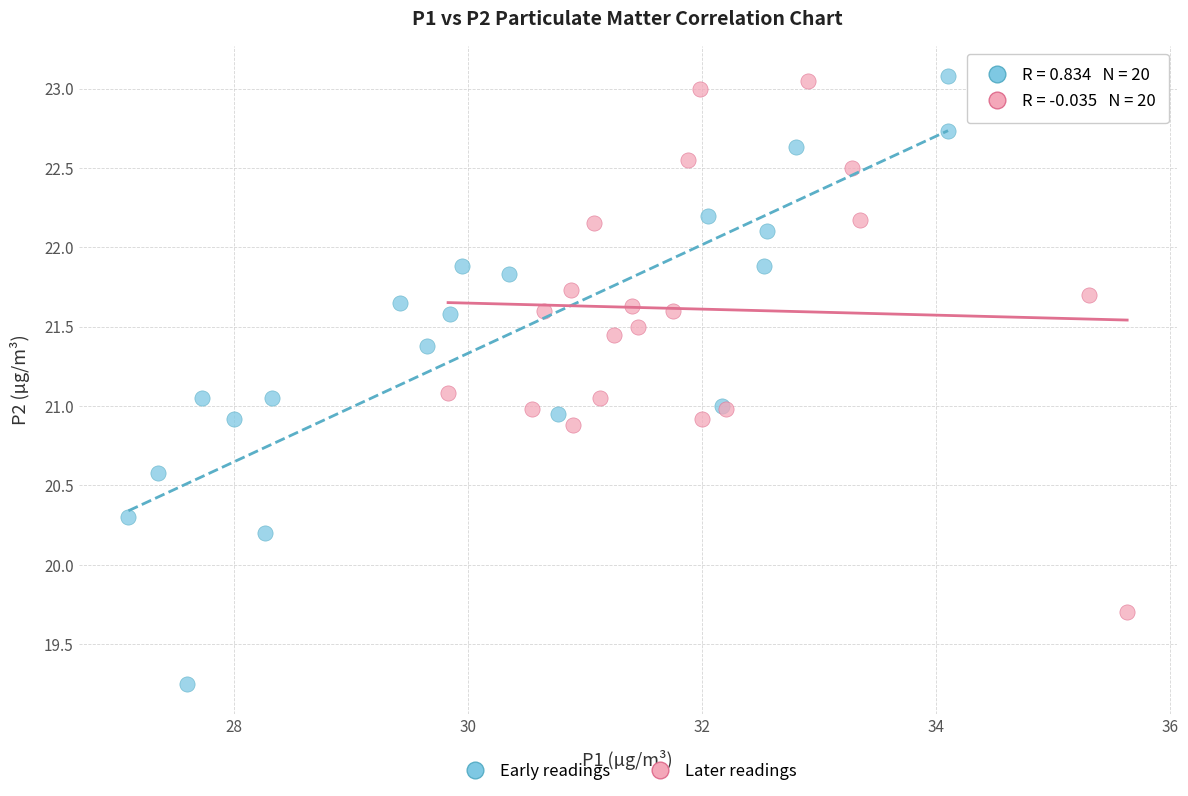

Which series has the widest spread of Y values?

Early readings